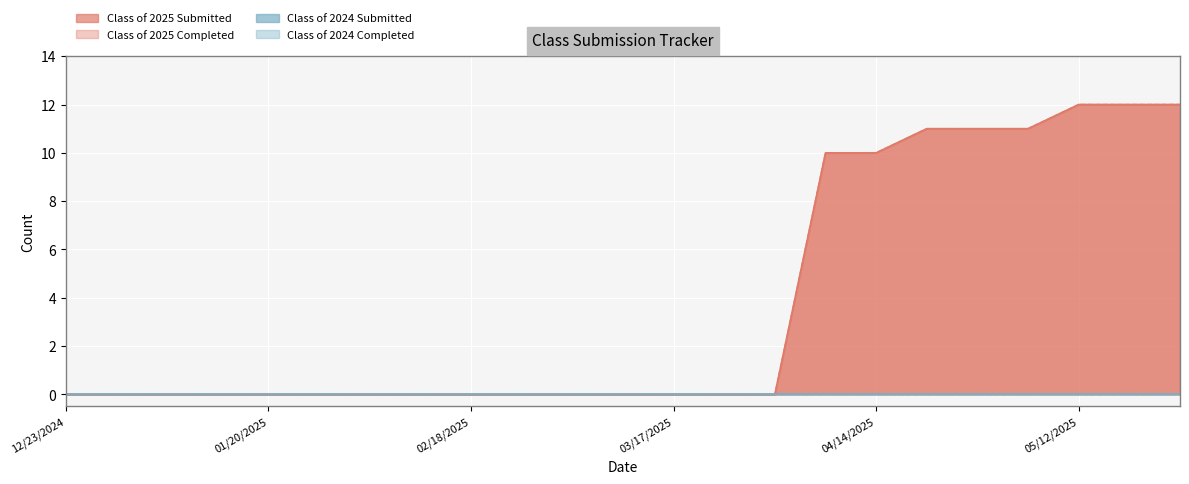

Does the chart display data point markers on the line(s)?

No